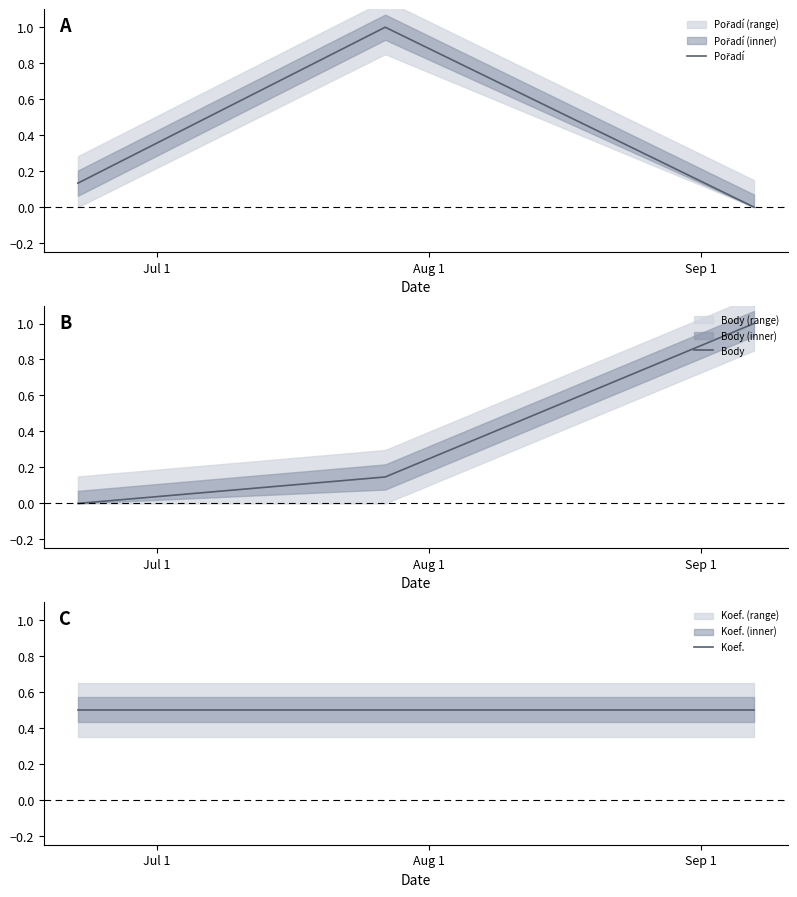

What is the maximum value for Body?

1.0